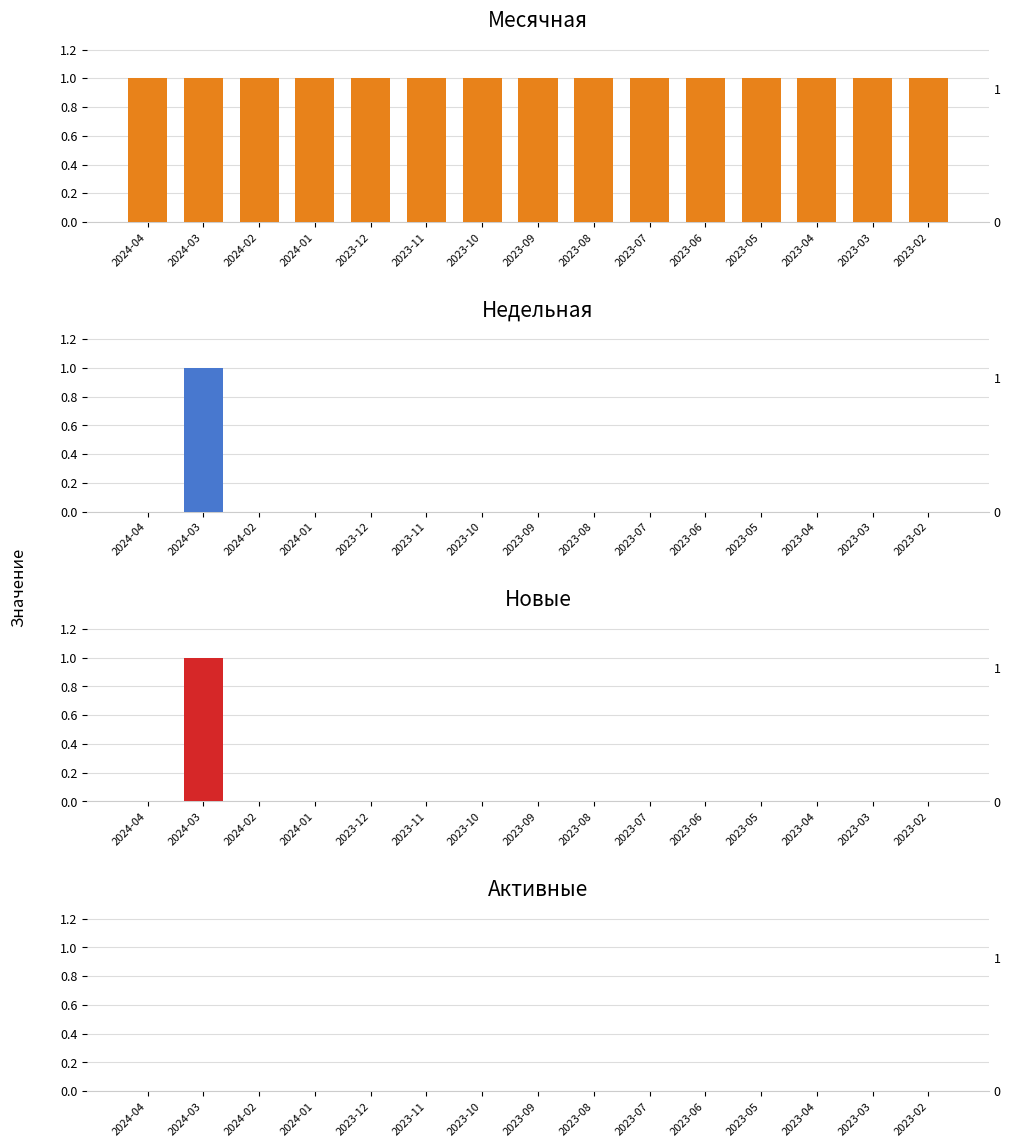

What is the spread (max minus min) of values at 2024-01?

1